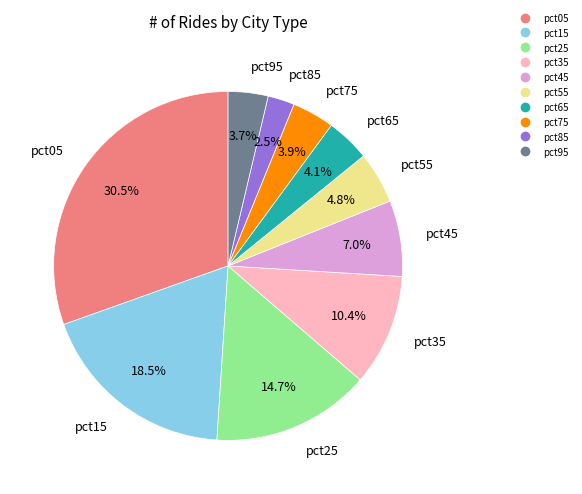

Is it true that pct95 is 4% of the pie?

True